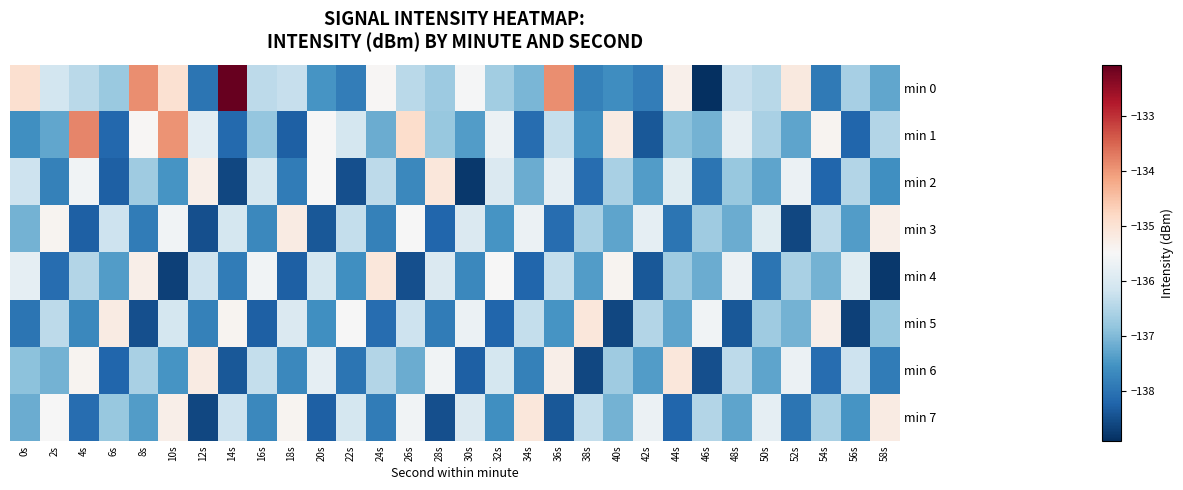

At 32s, list the series in order from largest to smallest.

min 4, min 1, min 2, min 6, min 0, min 3, min 7, min 5